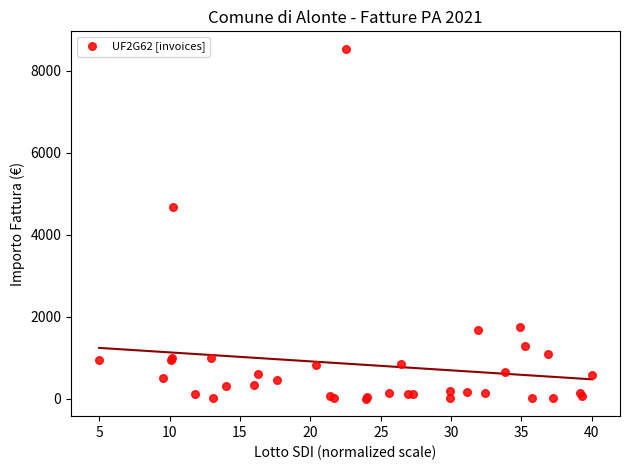

What Y value in the scatter plot is closest to 4270?

4673.5